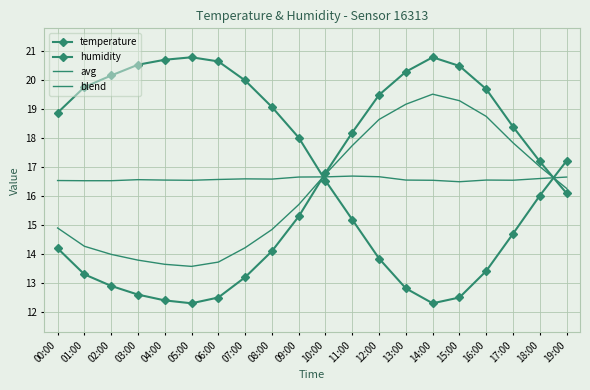

What is the label of the 8th point from the left?

07:00